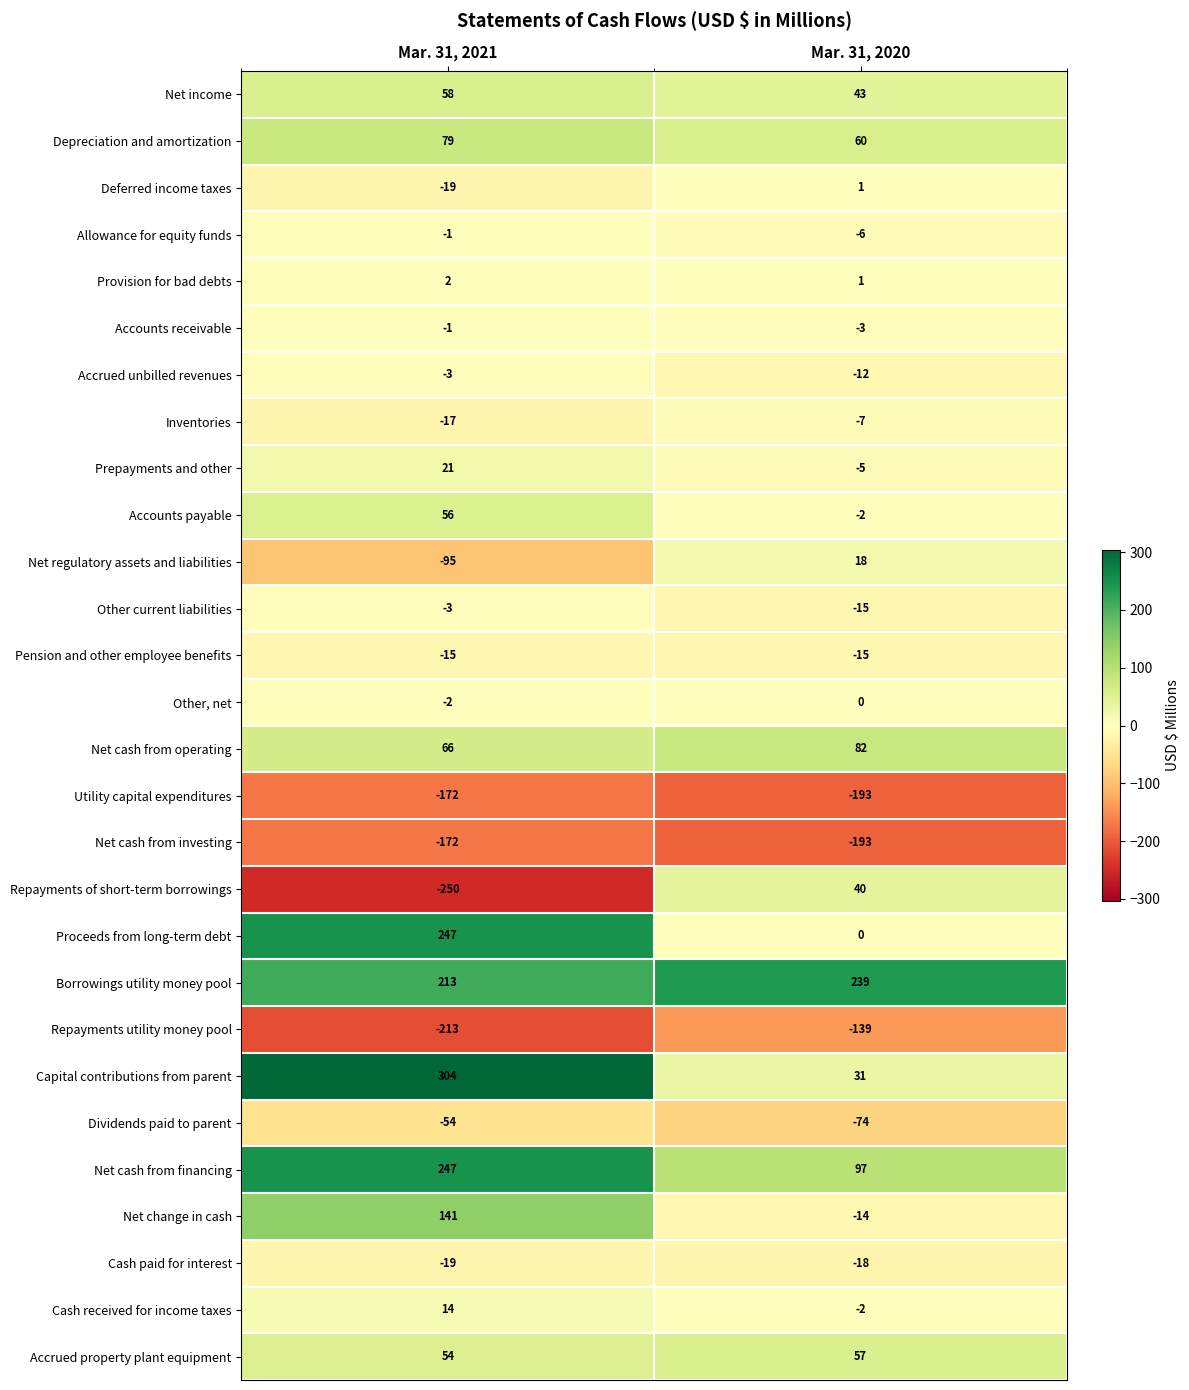

What is the difference between the highest and lowest values at Mar. 31, 2021?

554